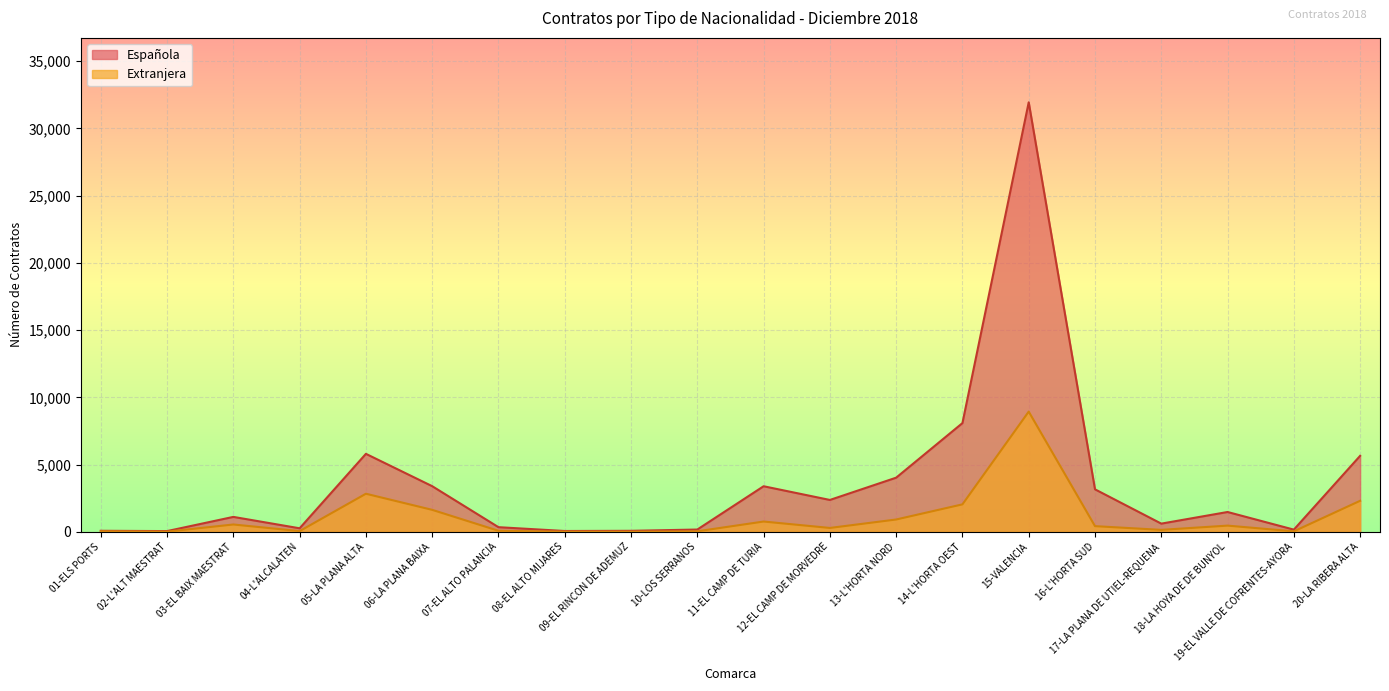

The Española series shows 53 at 02-L'ALT MAESTRAT. True or false?

True